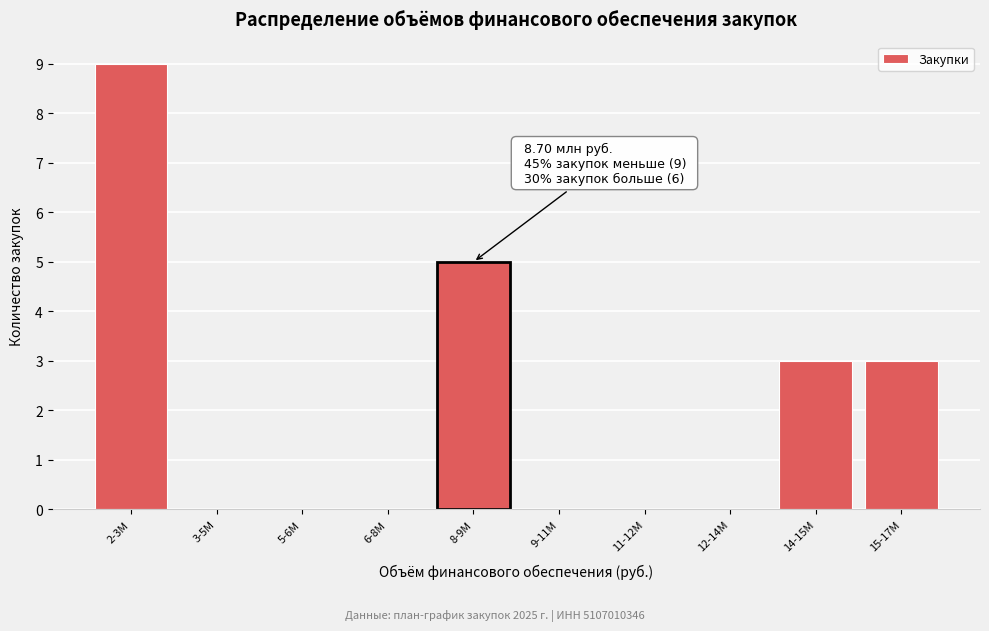

Reading left to right, transcribe all the data shown in this chart.

2-3M=9	3-5M=0	5-6M=0	6-8M=0	8-9M=5	9-11M=0	11-12M=0	12-14M=0	14-15M=3	15-17M=3